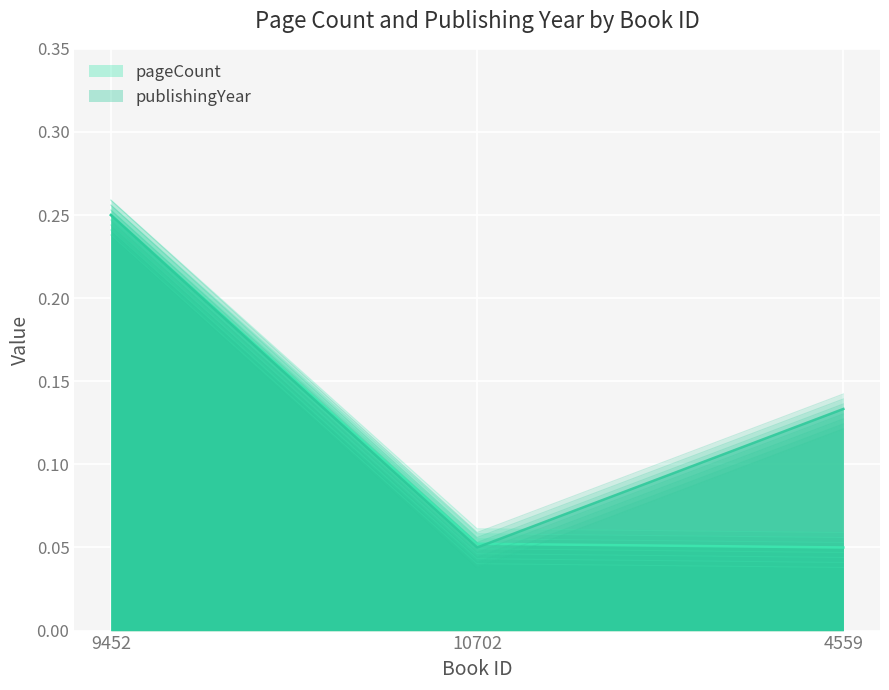

Rank the series at 10702 from lowest to highest value.

pageCount, publishingYear